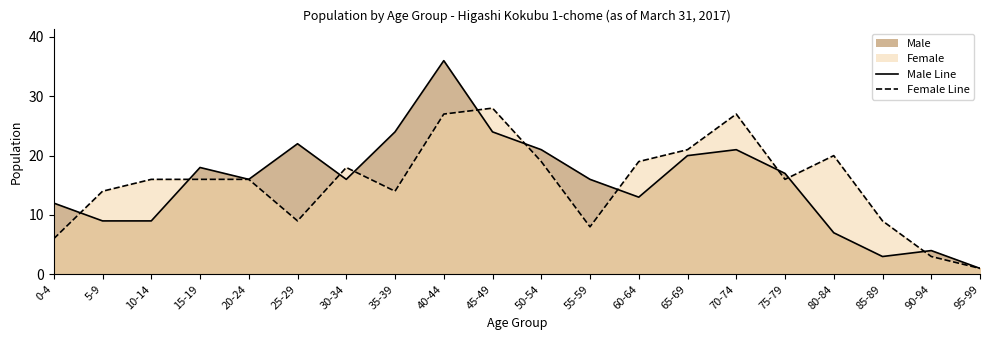

What is the difference between the maximum and minimum values in the Female Line series?

27